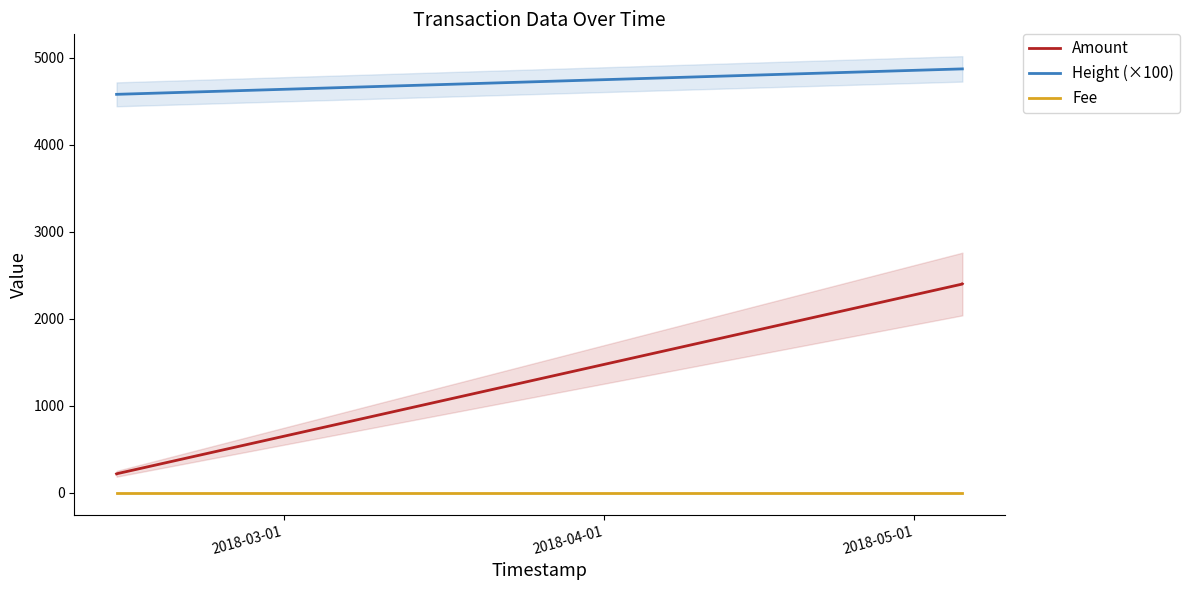

What is the maximum value for Amount?

2400.0